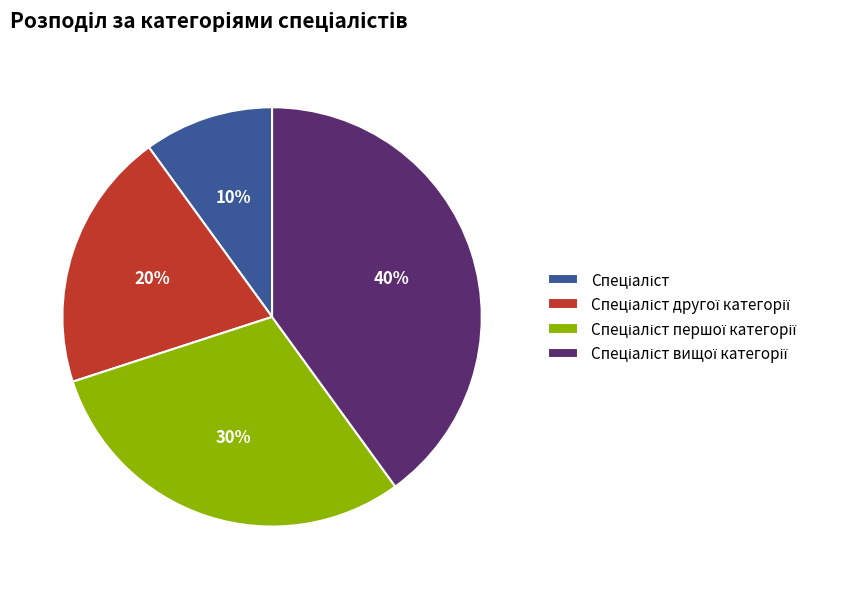

To the nearest percent, what is the difference between the largest and smallest slice percentages?

30%